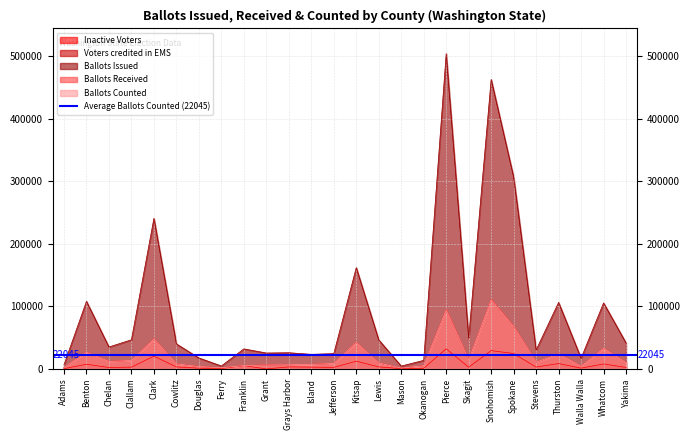

True or false: Voters credited in EMS and Ballots Issued intersect in this chart.

False